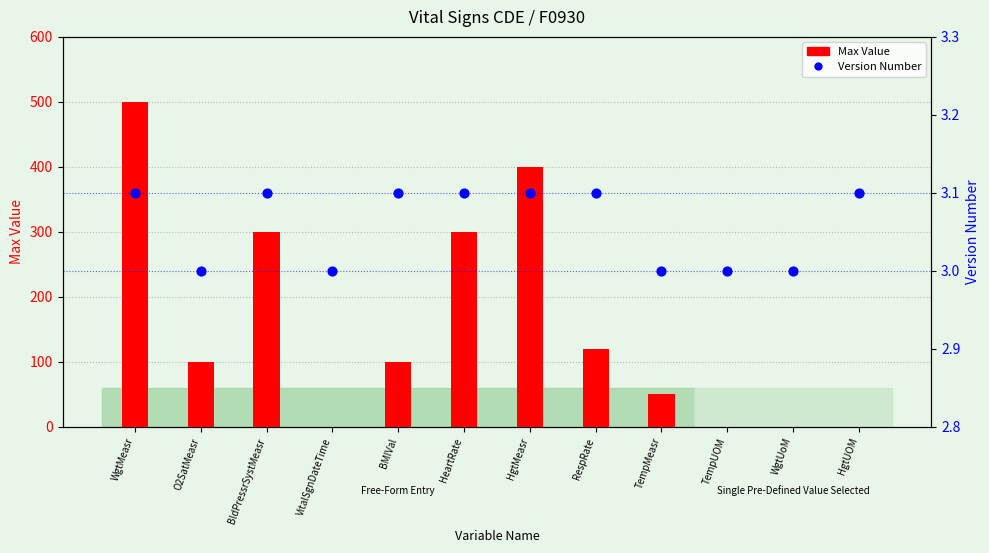

What is the total value across all series at HgtMeasr?

403.1